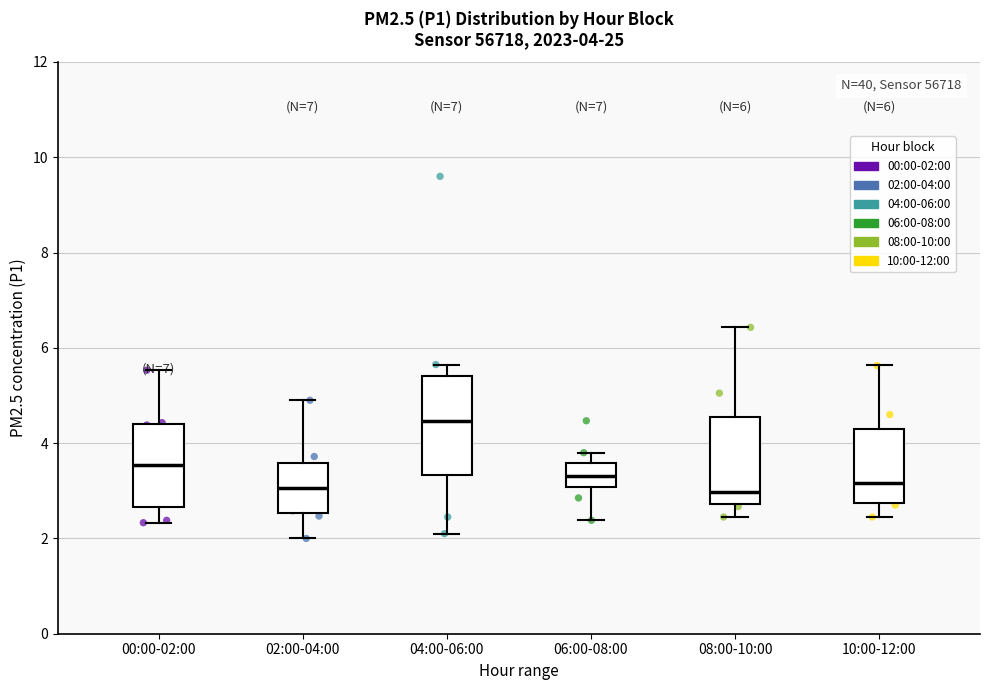

Which box is the tallest, from its lower edge to its upper edge?

04:00-06:00